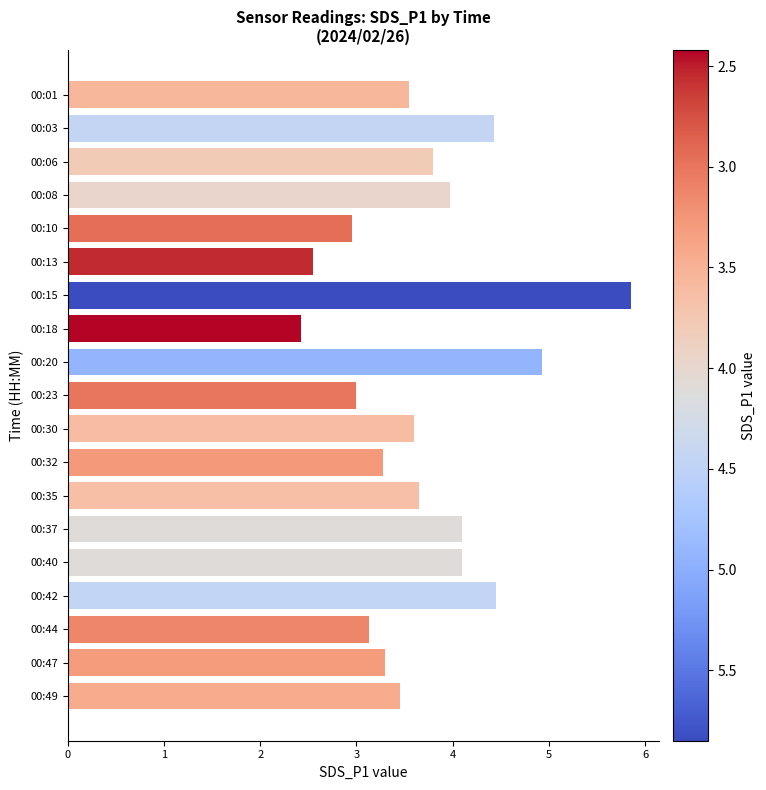

Does the chart contain stacked bars?

No